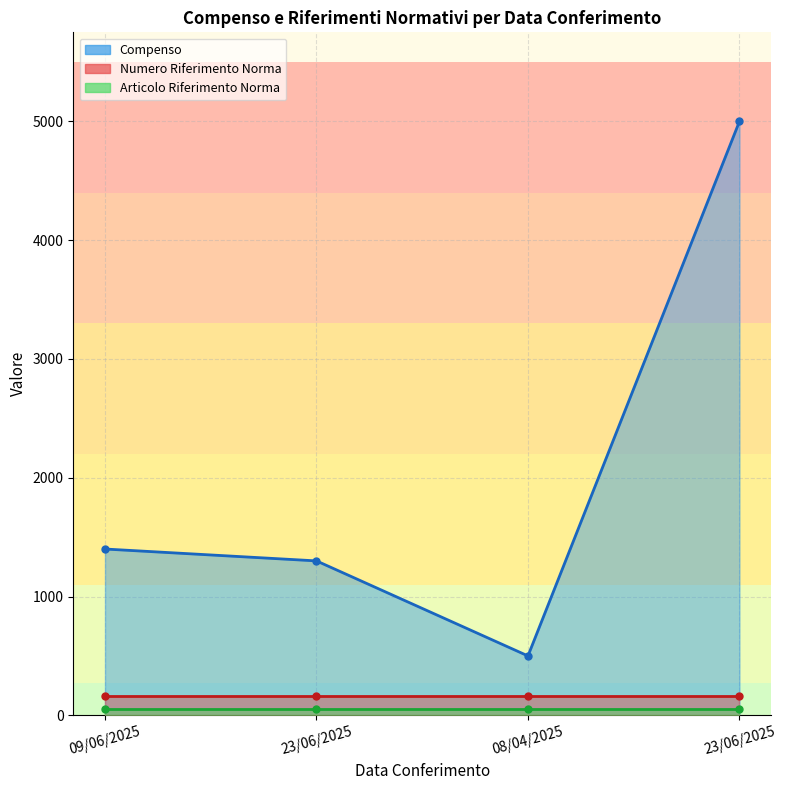

Rank the series at 23/06/2025 from highest to lowest value.

Compenso, Numero Riferimento Norma, Articolo Riferimento Norma